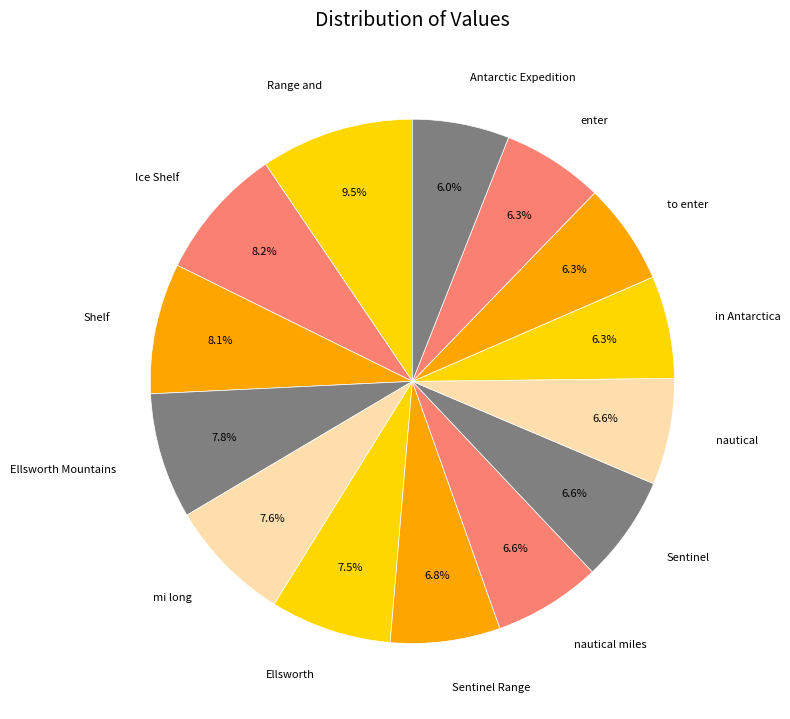

Does Ice Shelf represent more than half of the total?

No